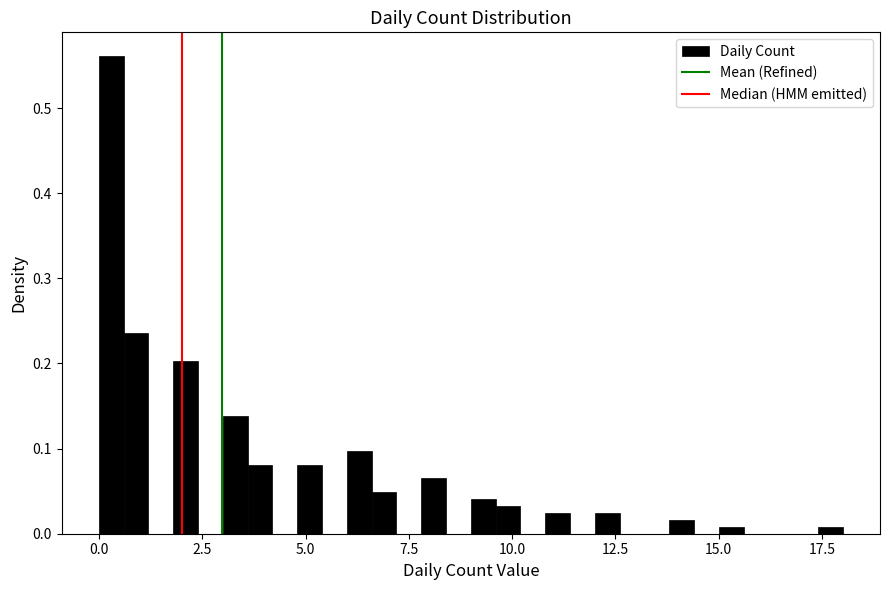

Read against the x-axis, roughly where is the centre of the tallest bar?

0.5